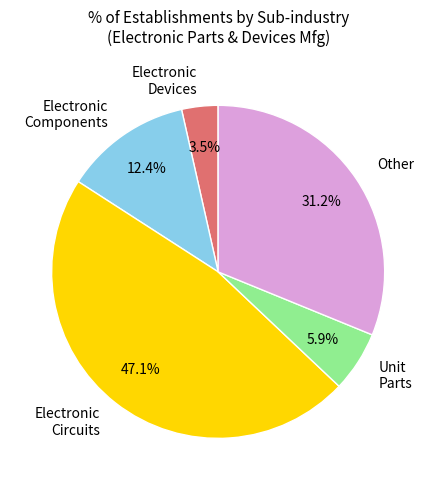

Is the sum of Electronic Devices and Electronic Circuits greater than half?

Yes